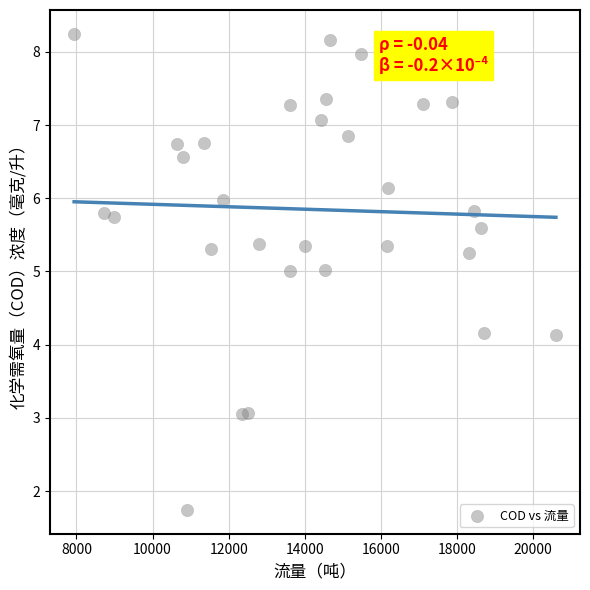

What is the range of Y values (max minus min)?

6.5